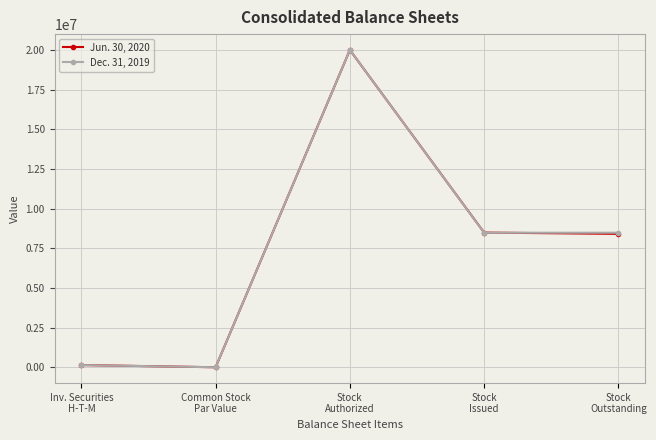

True or false: Jun. 30, 2020 has more than 1 interior local peaks.

False